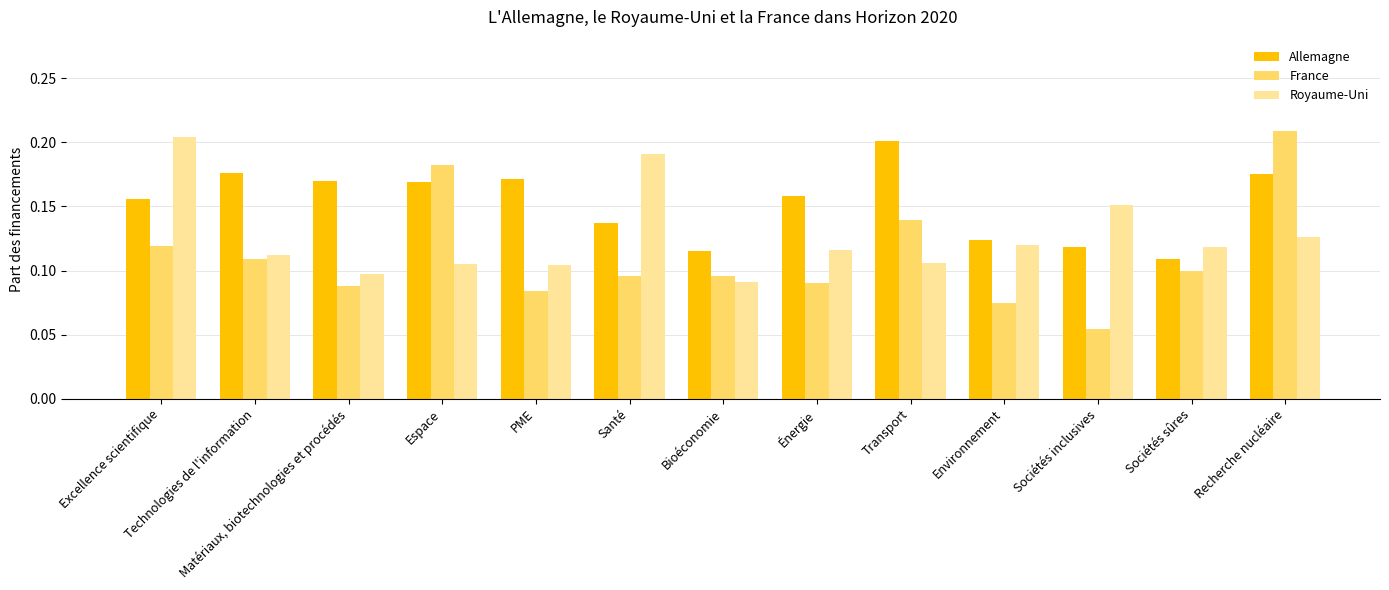

At which category is the sum across all series the highest?

Recherche nucléaire